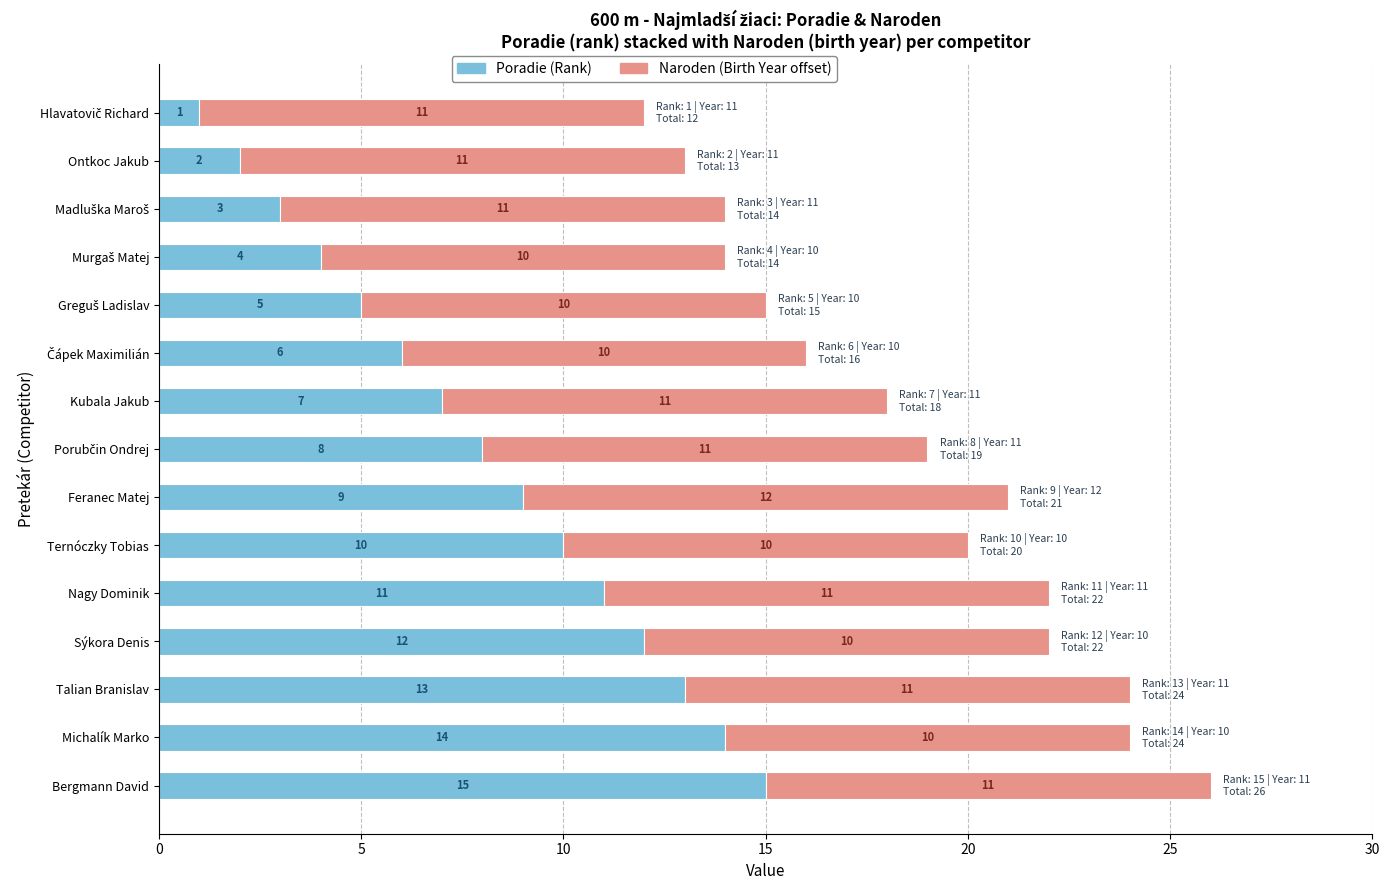

What is the sum of all Poradie (Rank) values?

120